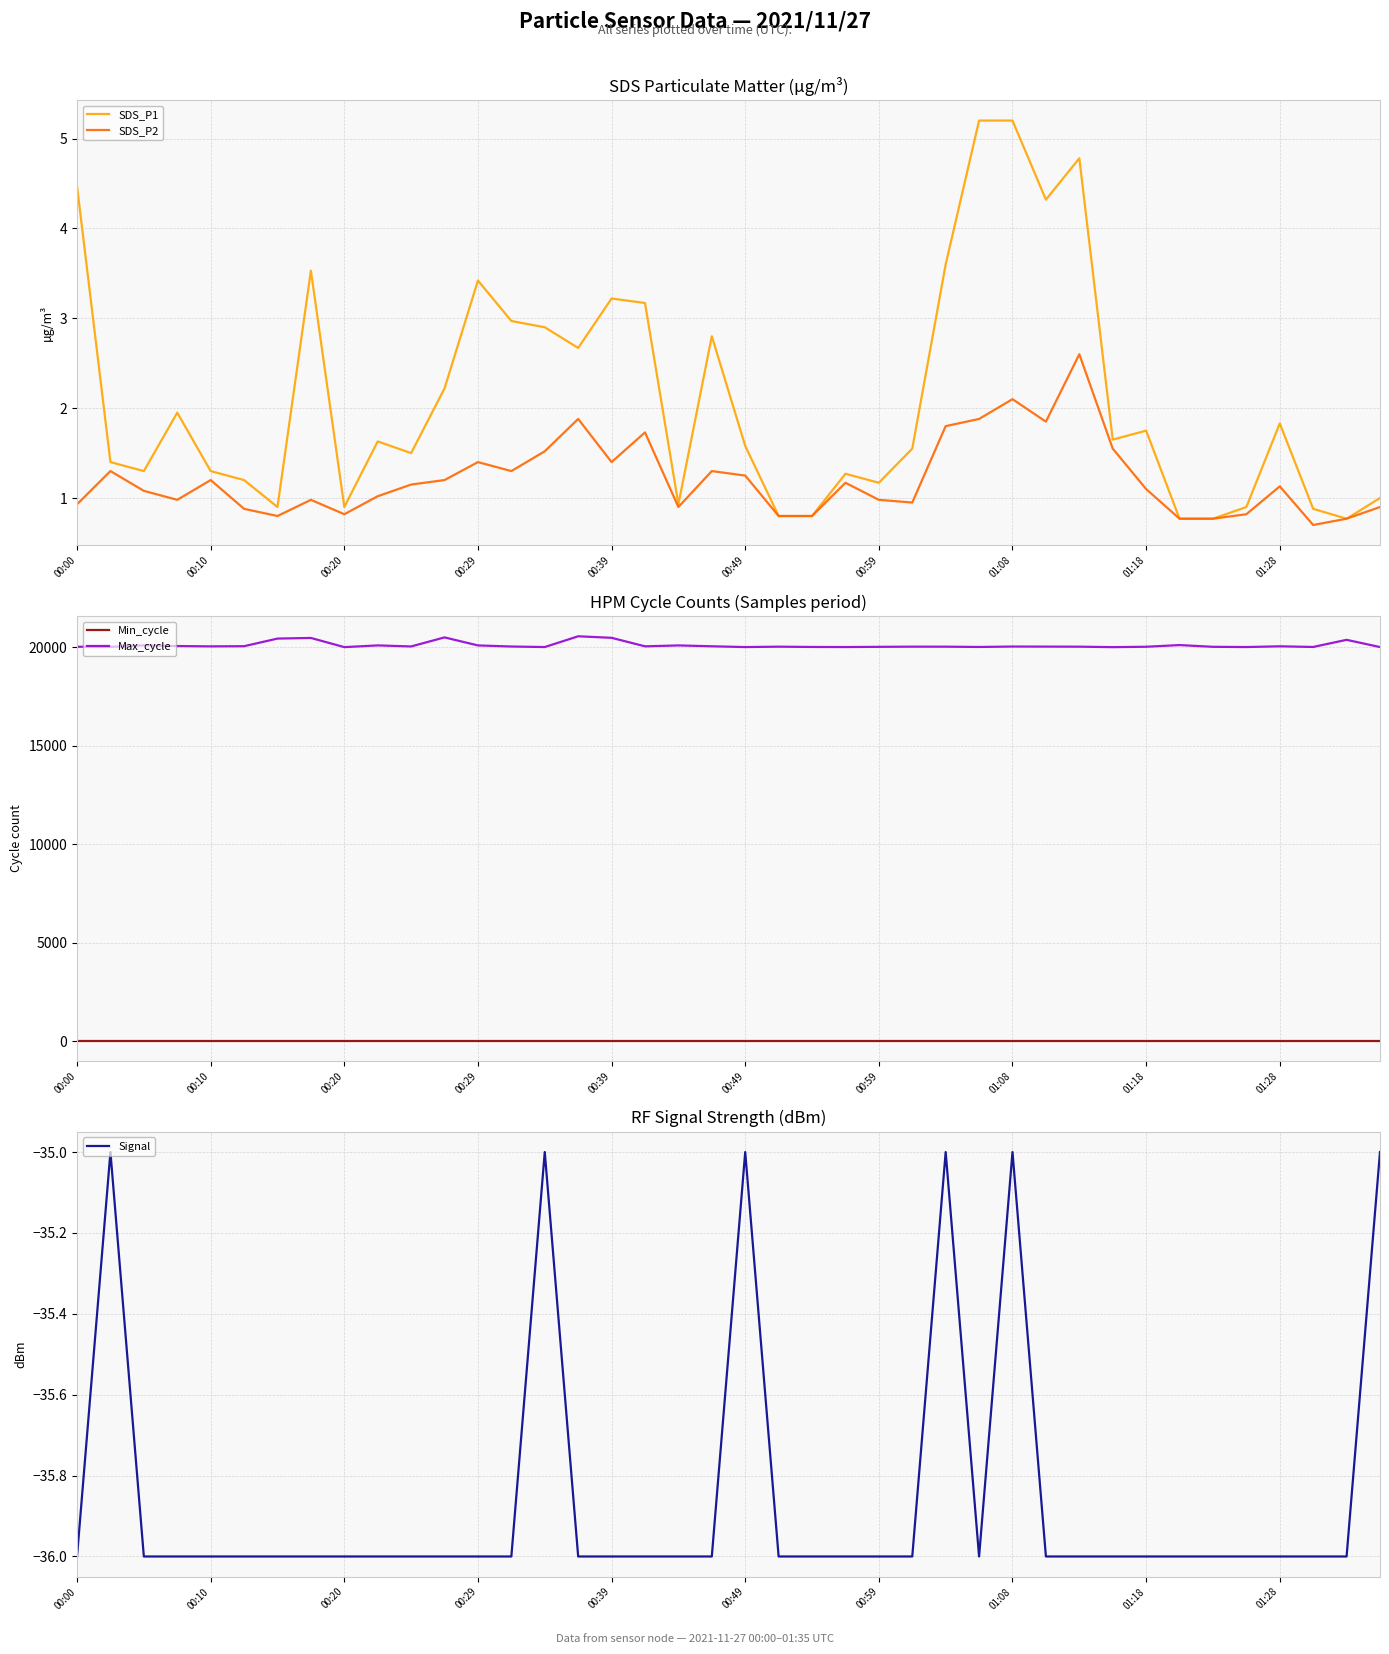

What is the average value of the Signal series?

-35.9